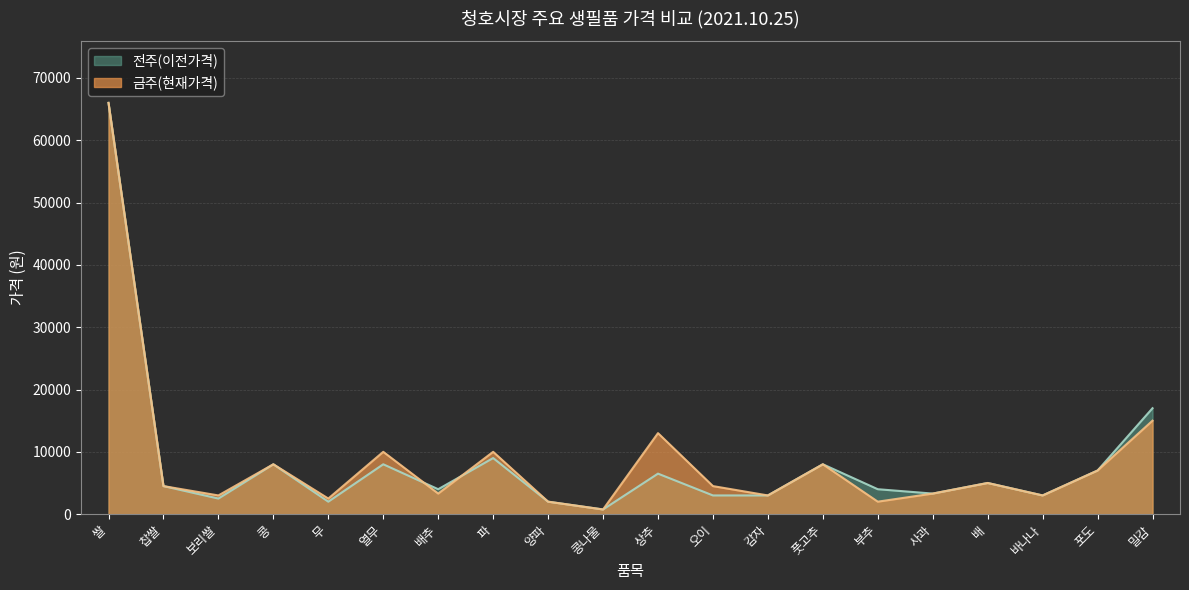

Which series ends up on top after the final intersection of 전주(이전가격) and 금주(현재가격)?

금주(현재가격)